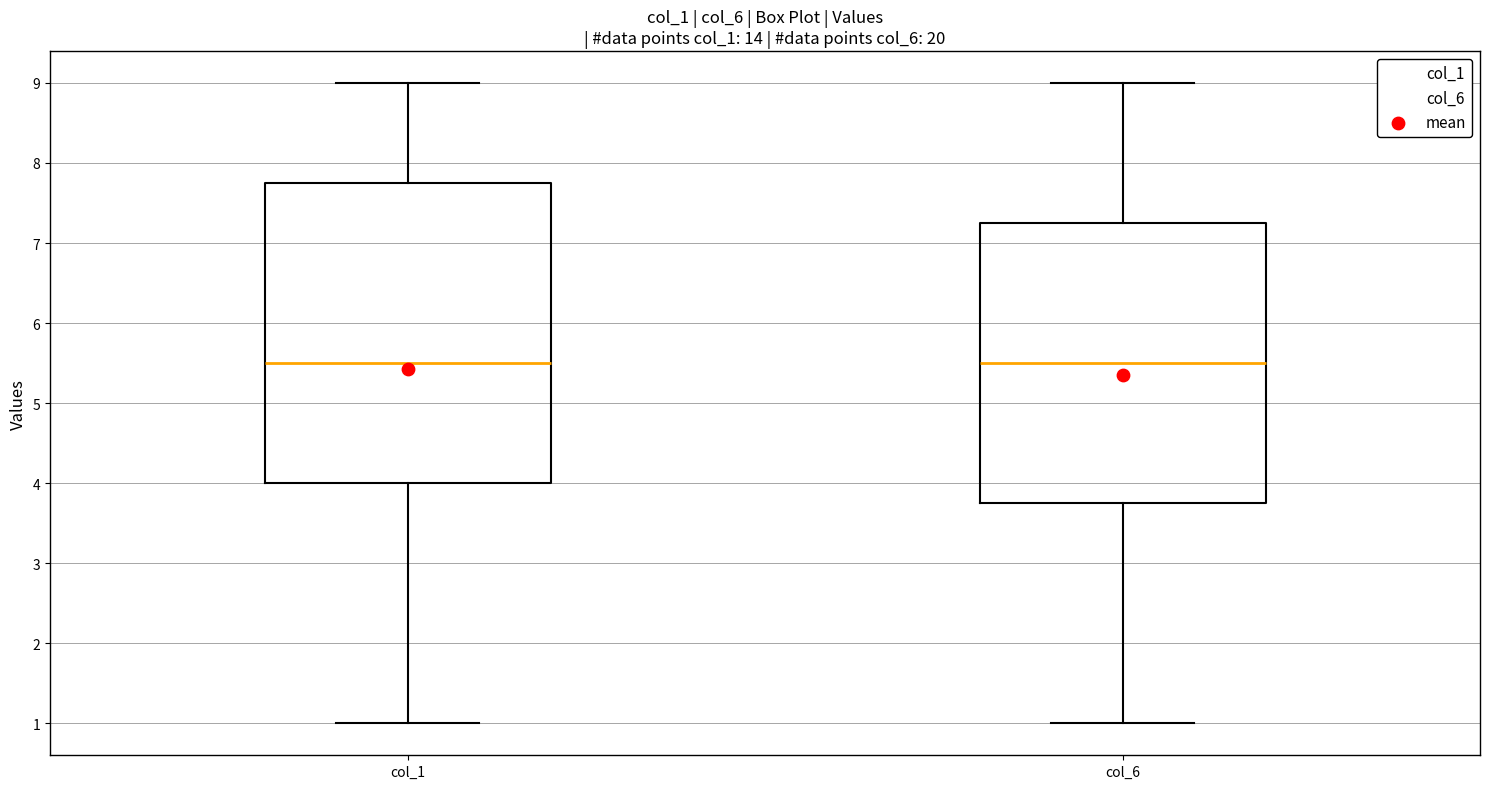

Reading left to right, transcribe this box plot: for each box, give where its median line is, the range the box spans, and where its two whiskers end, as read against the y-axis. The values are not printed on the chart, so give them approximately, as read against the axis.

col_1: median 5.5, box 4.0 to 7.8, whiskers 1.0 to 9.0
col_6: median 5.5, box 3.8 to 7.3, whiskers 1.0 to 9.0